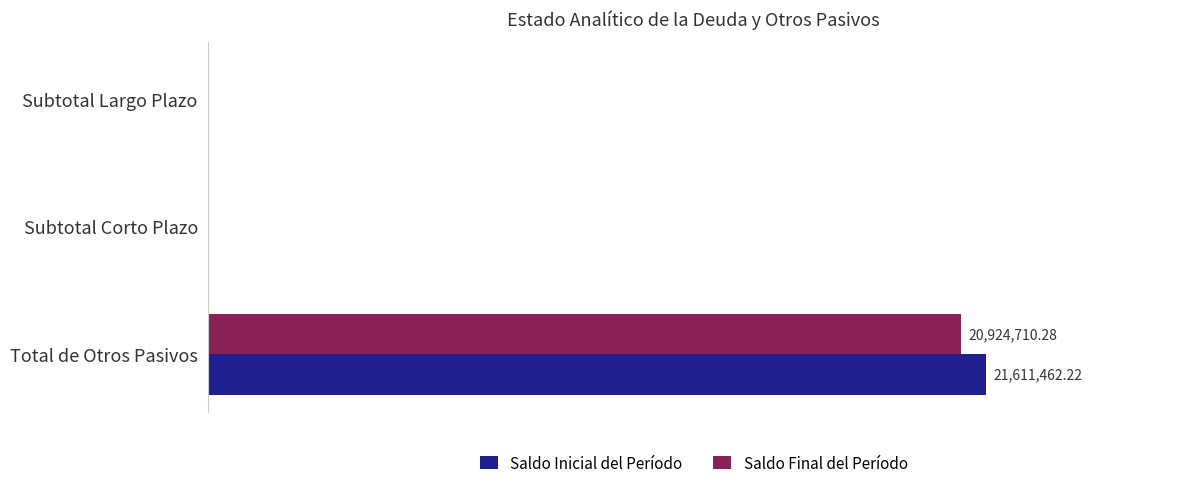

What is the maximum value shown in the chart?

21611462.2